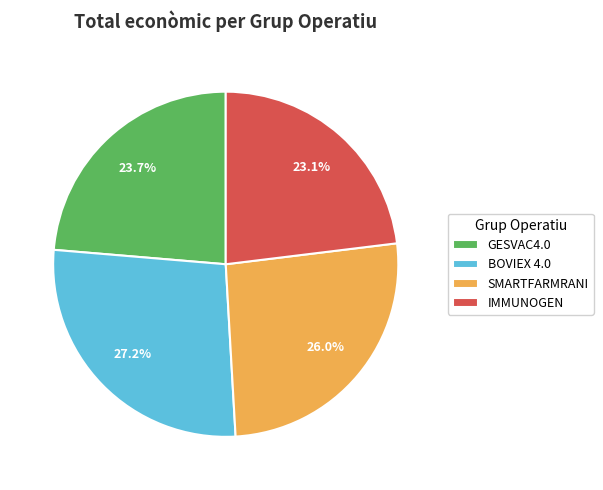

To the nearest percent, what is the combined percentage of IMMUNOGEN and BOVIEX 4.0?

50%